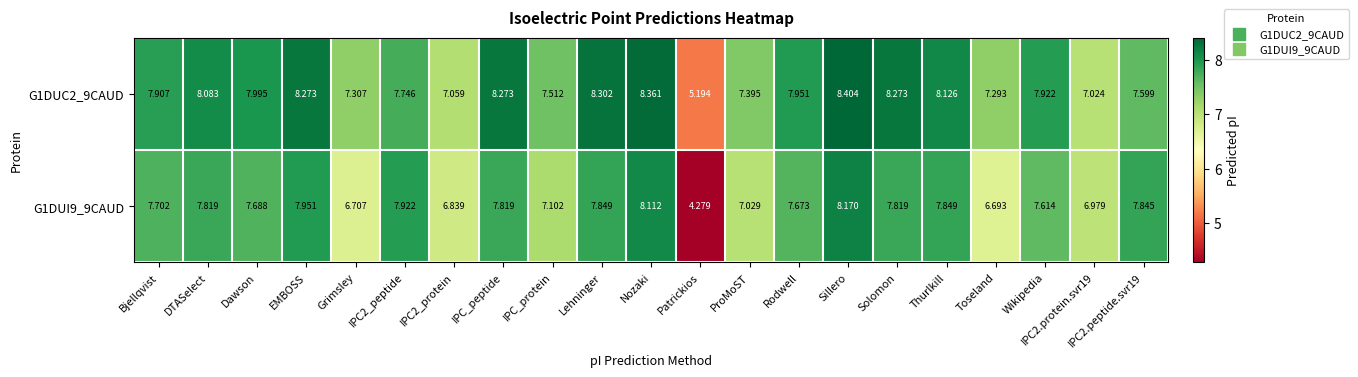

Where does the G1DUC2_9CAUD series first go above 7?

Bjellqvist